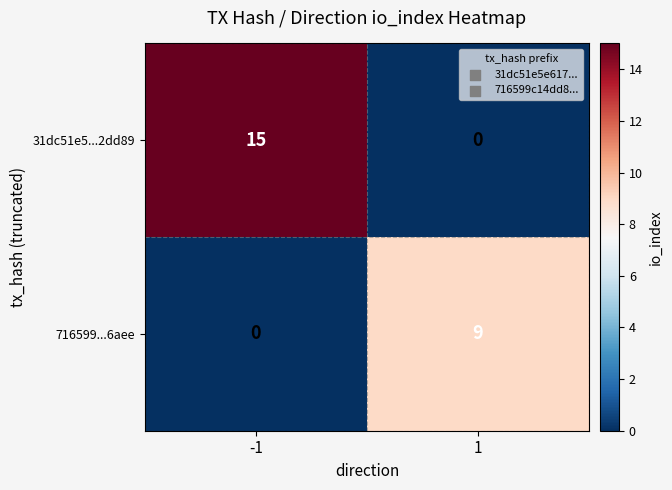

How many positive values does the 716599...6aee series have?

1